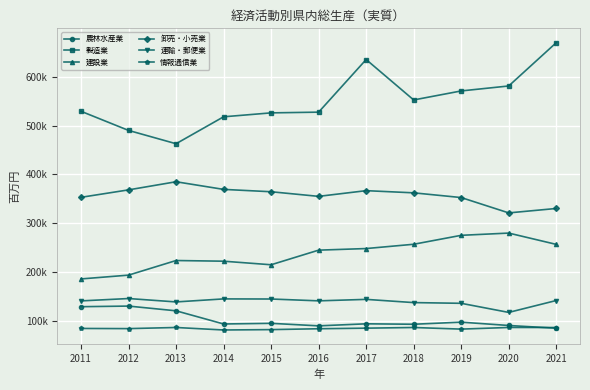

Reading right to left, transcribe all the data shown in this chart.

農林水産業: 85570	91184	97959	93703	94586	90416	95582	94261	121175	130849	129595
製造業: 669346	580877	570719	552285	634922	527336	525882	517845	462768	490012	529125
建設業: 256995	280094	275521	257232	248471	245202	215321	222614	223993	194124	186345
卸売・小売業: 330398	321366	352734	362385	366832	355169	364613	369433	385050	368432	353213
運輸・郵便業: 142229	117891	136517	137970	144557	141542	145302	145514	139334	146281	141435
情報通信業: 87032	87113	83761	87061	85703	84497	82736	81976	87083	84773	85104